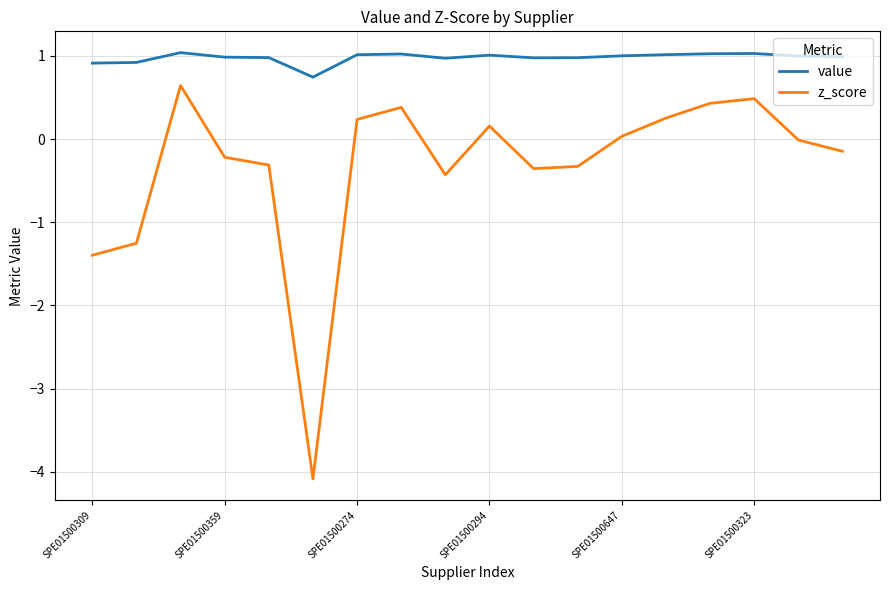

What is the sum of all z_score values?

-5.9